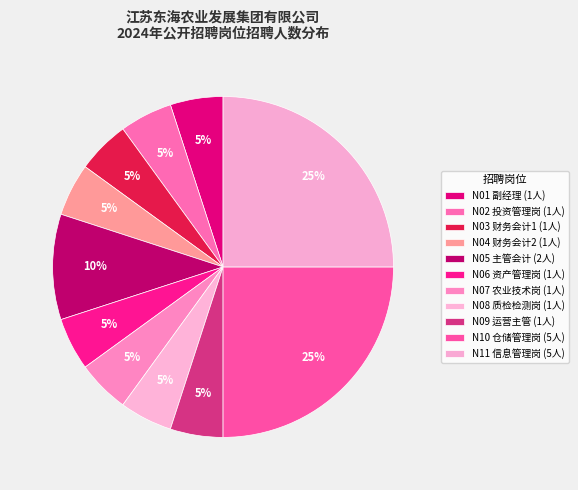

Count the number of slices in the pie.

11